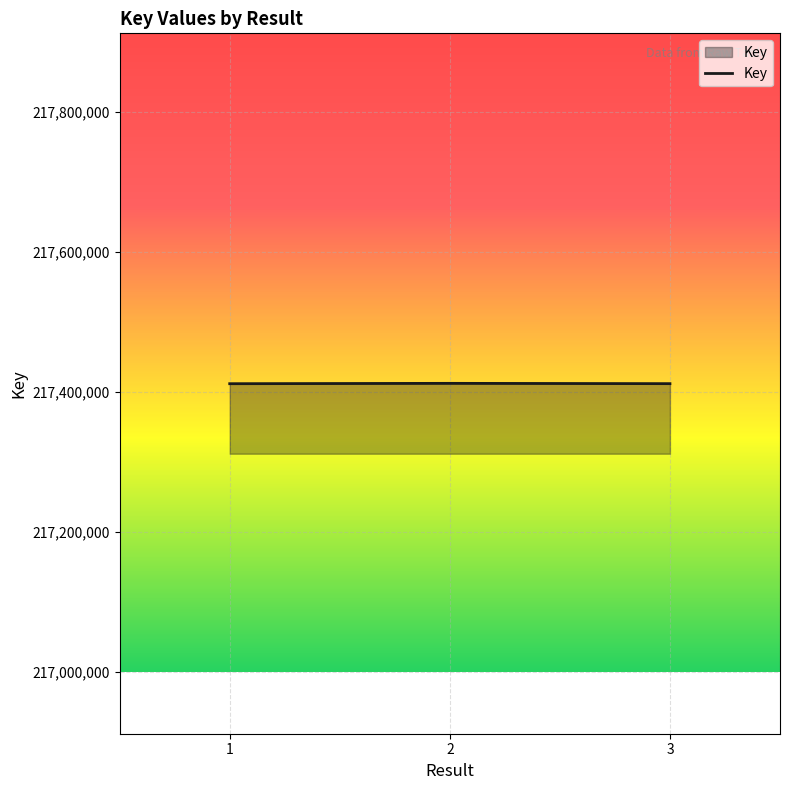

What is the smallest value displayed?

217412189